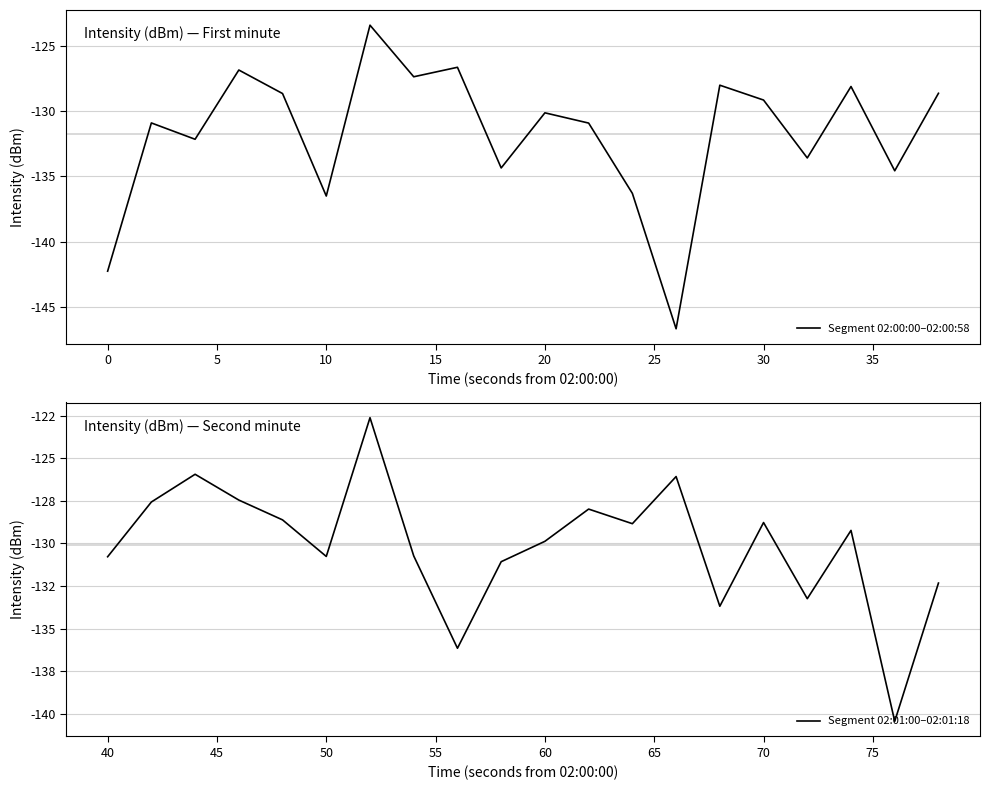

What is the difference between the maximum and second lowest values in the Segment 02:01:00–02:01:18 series?

13.5